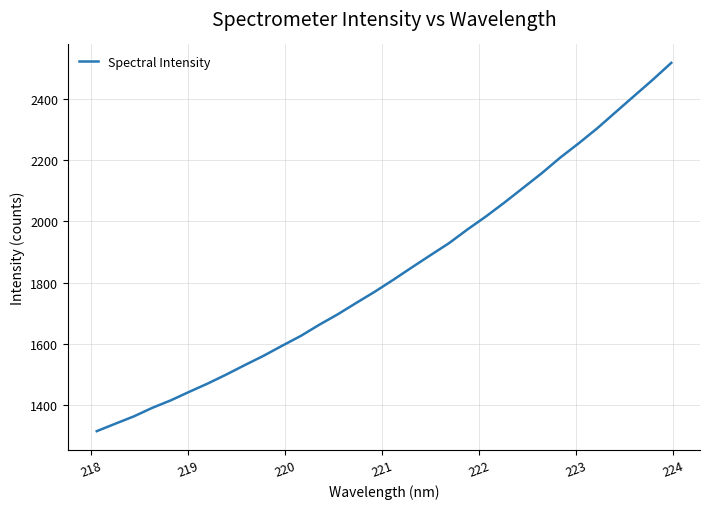

What is the greatest value displayed?

2517.9